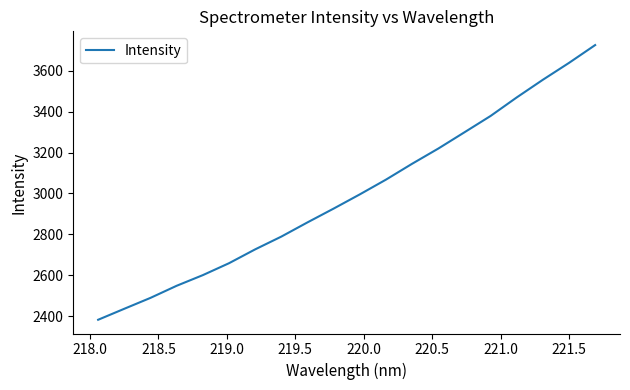

What is the smallest value displayed?

2381.7